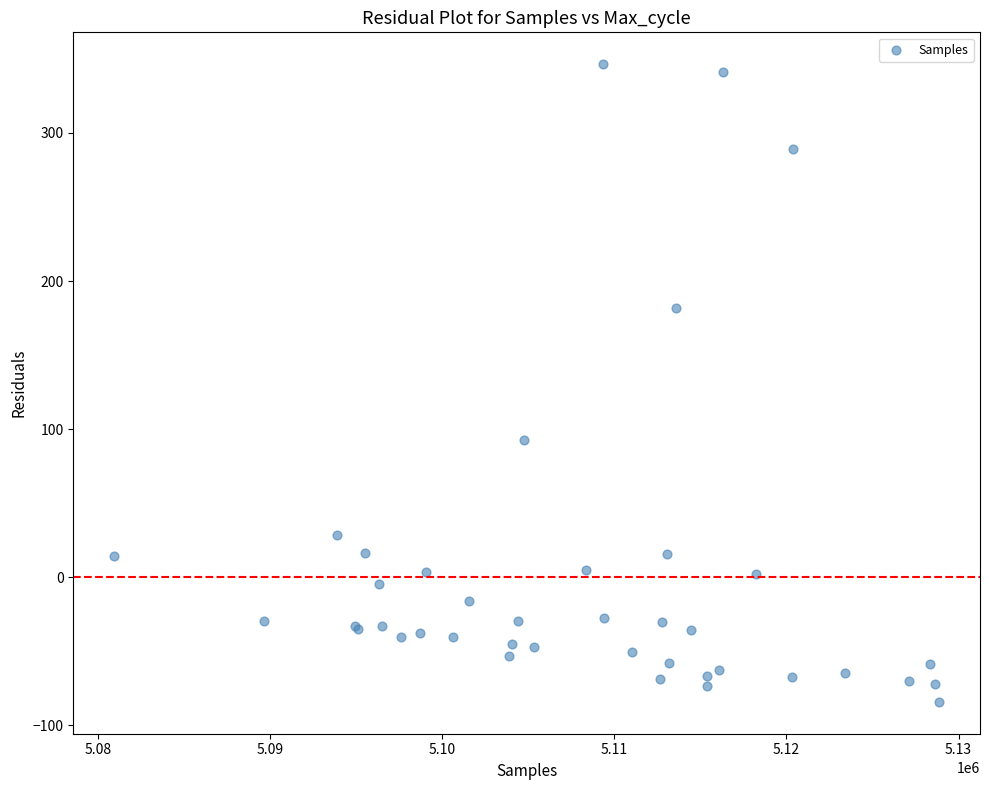

What Y value in the scatter plot is closest to 131?

92.7